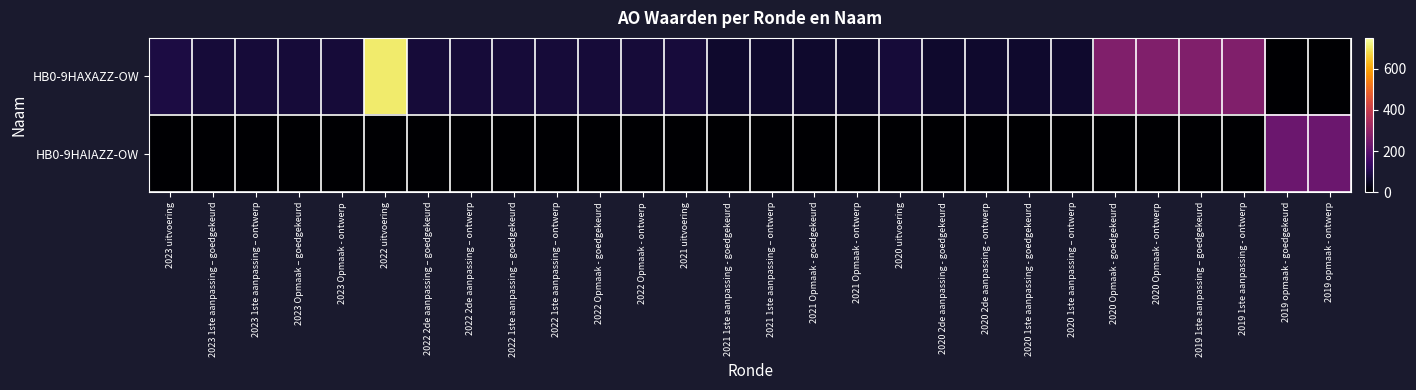

Rank the series by their maximum value, from lowest to highest.

HB0-9HAIAZZ-OW, HB0-9HAXAZZ-OW